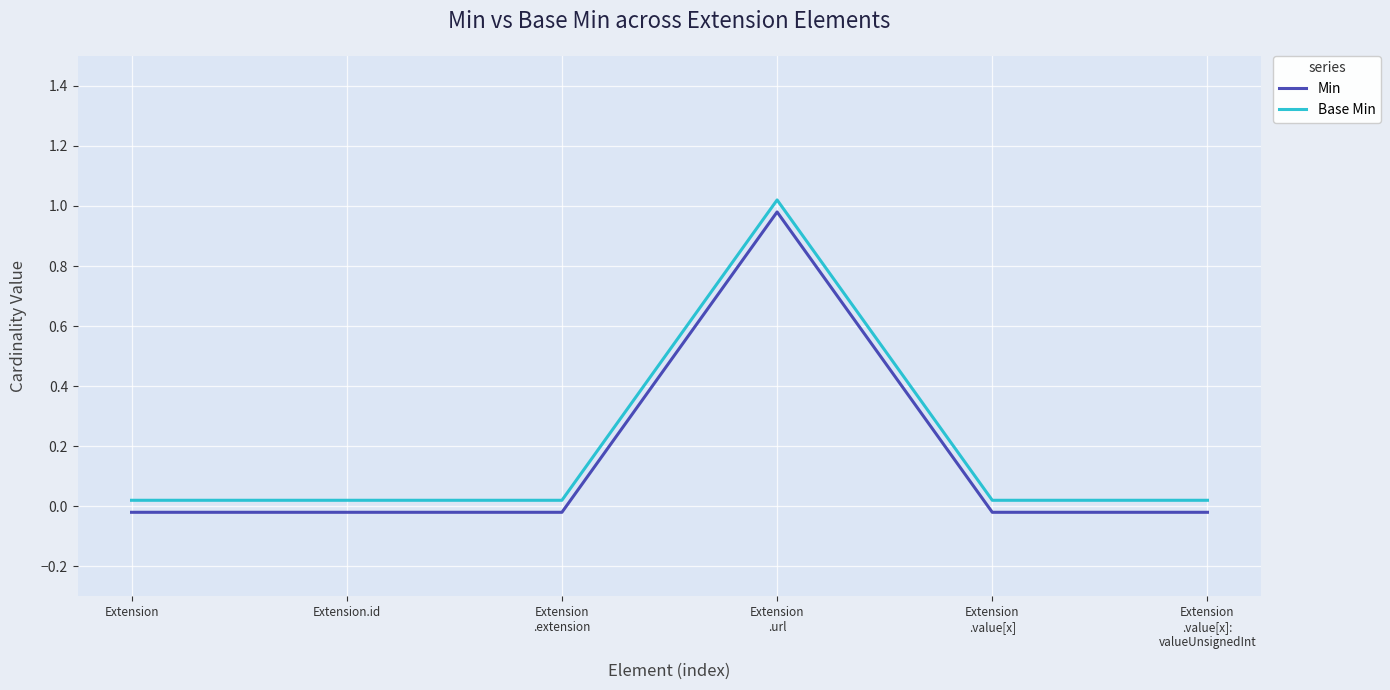

True or false: Base Min has a value of 0.0 at Extension
.value[x]:
valueUnsignedInt.

True